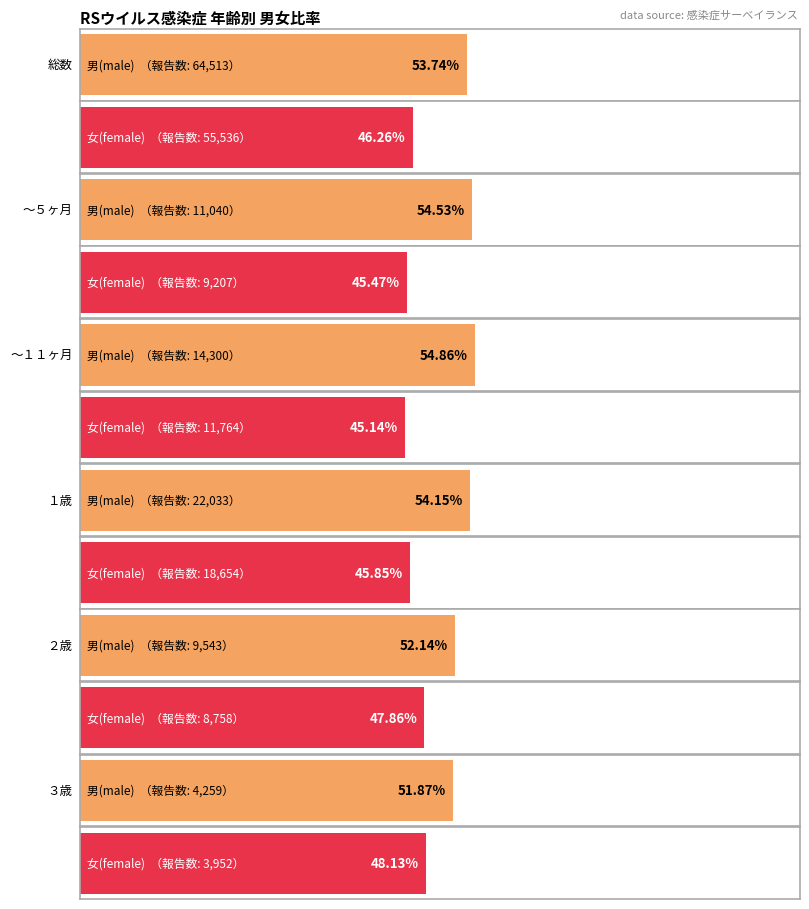

Reading right to left, what are all the values shown in this chart?

総数(total No.): ３歳=8211	２歳=18301	１歳=40687	～１１ヶ月=26064	～５ヶ月=20247	総数=120049
男(male): ３歳=4259	２歳=9543	１歳=22033	～１１ヶ月=14300	～５ヶ月=11040	総数=64513
女(female): ３歳=3952	２歳=8758	１歳=18654	～１１ヶ月=11764	～５ヶ月=9207	総数=55536